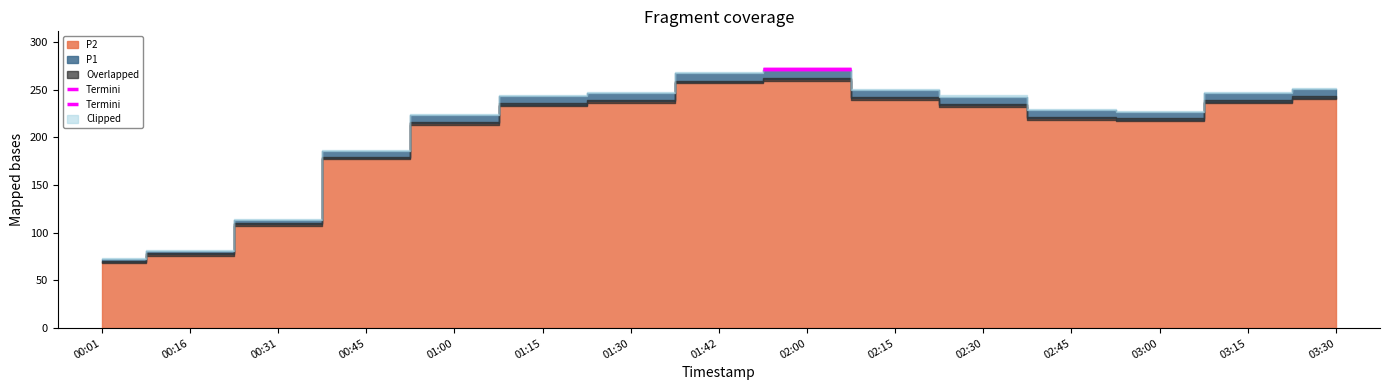

Between 00:31 and 02:00, which series saw the biggest shift?

P1